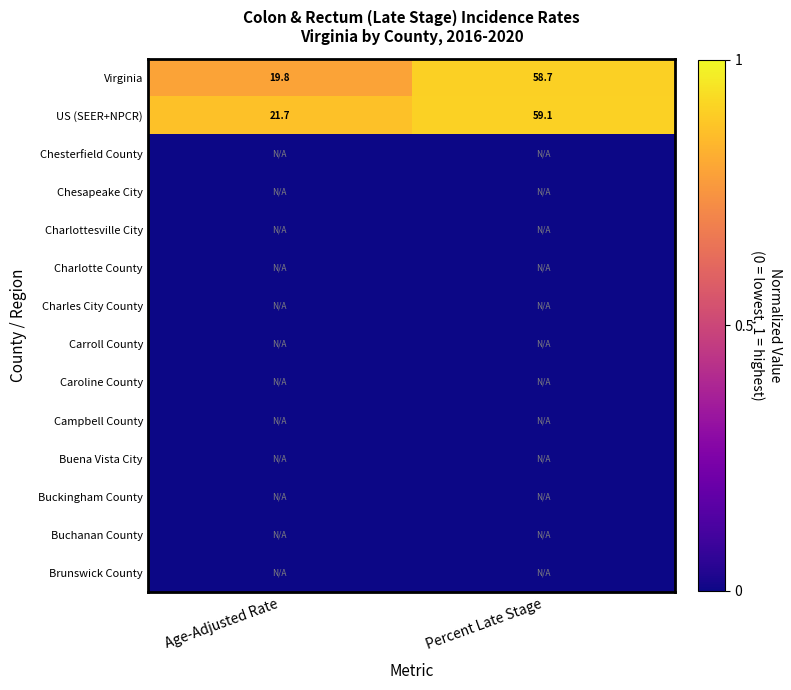

Is it true that Virginia equals 7.1 at Age-Adjusted Rate?

False